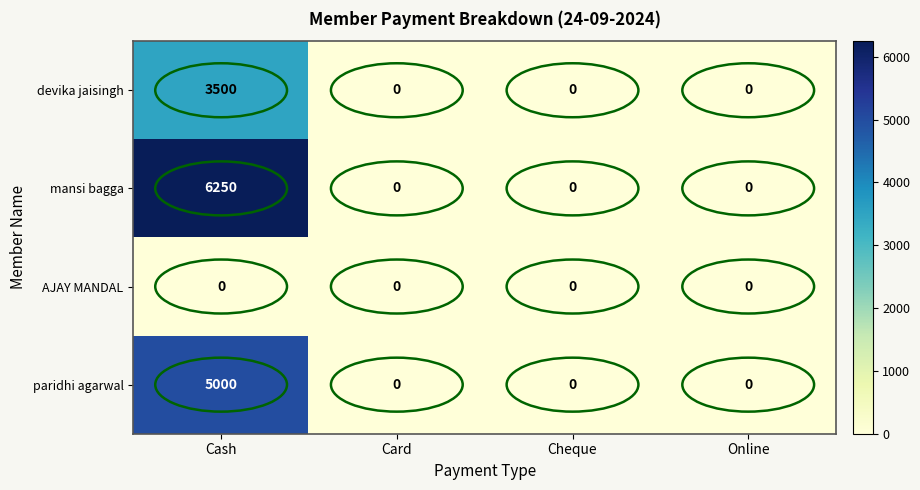

True or false: paridhi agarwal has a value of 0 at Online.

True